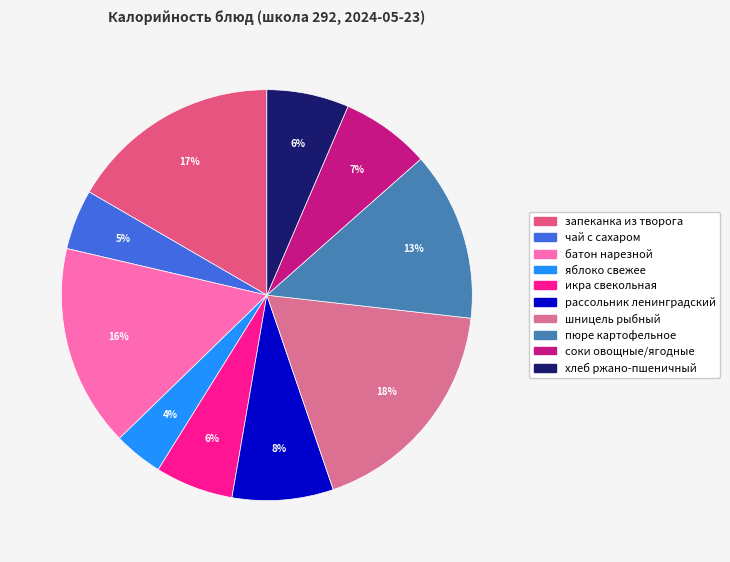

To the nearest percent, what is the difference between the largest and smallest slice percentages?

14%